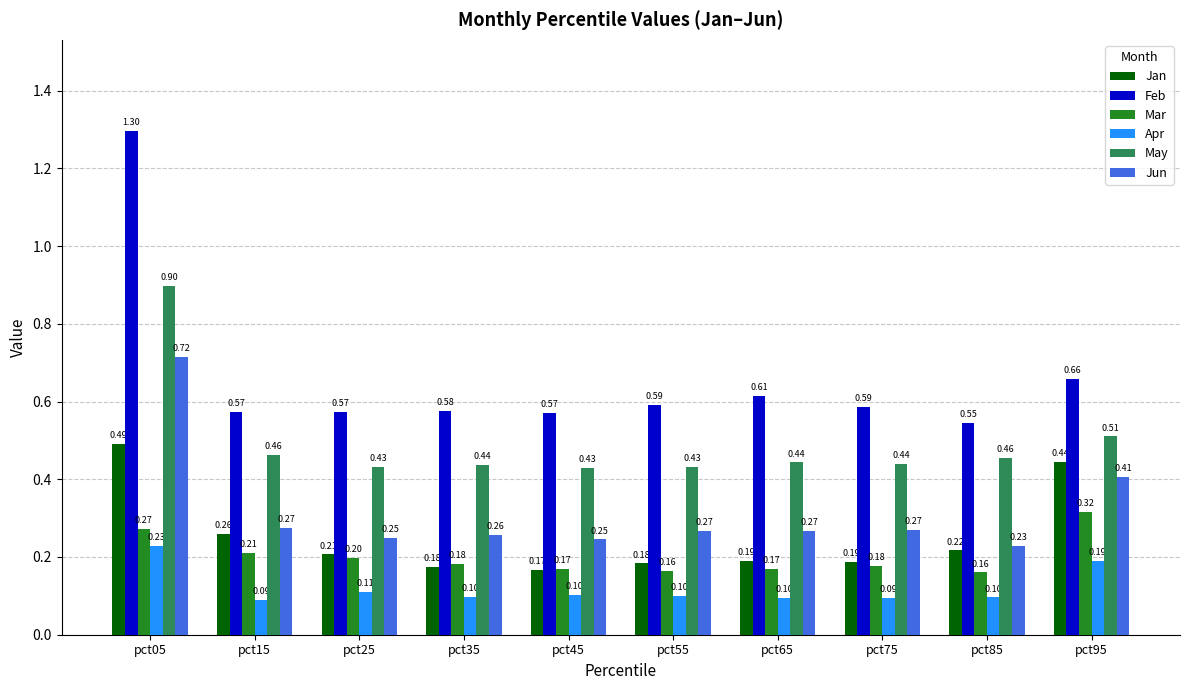

The value of Apr at pct85 is 0.1. True or false?

True